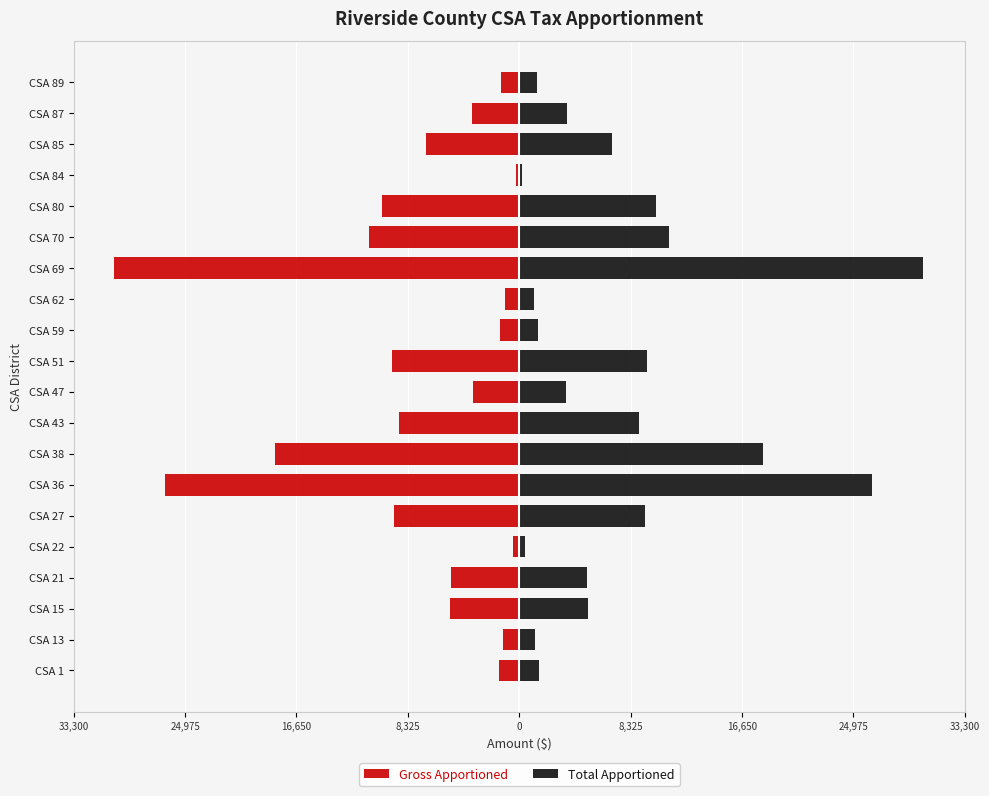

Is the value of Gross Apportioned at CSA 38 greater than the value of Total Apportioned at CSA 38?

No